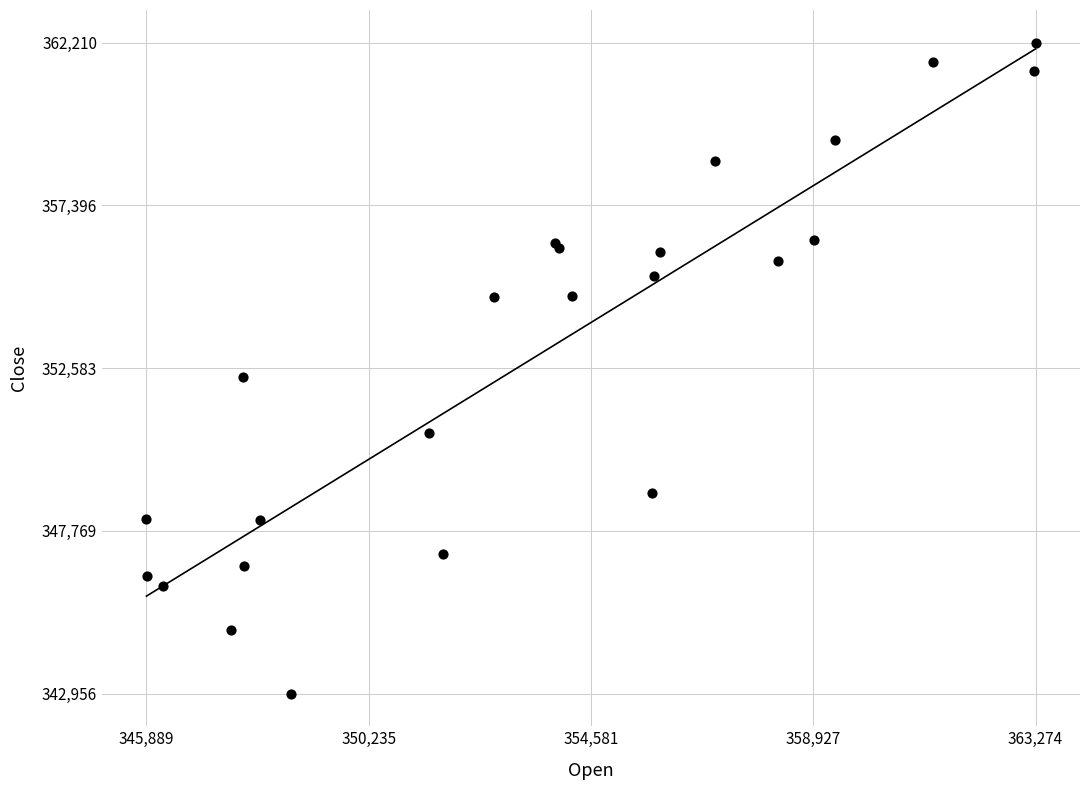

What Y value in the scatter plot is closest to 352583?

352306